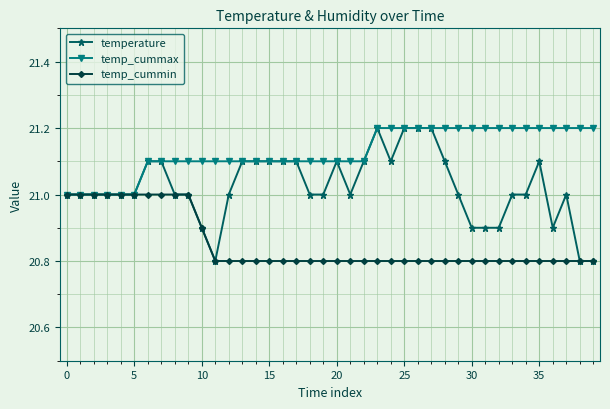

What is the value of the temp_cummin point at the 21st from the left?

20.8